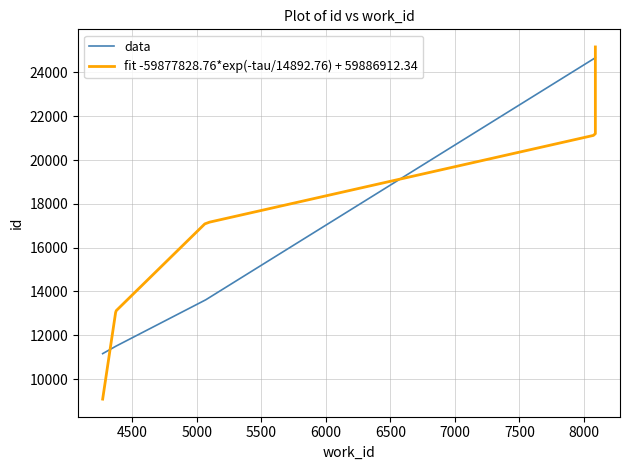

The chart shows a value of 11498 at 4374. True or false?

True